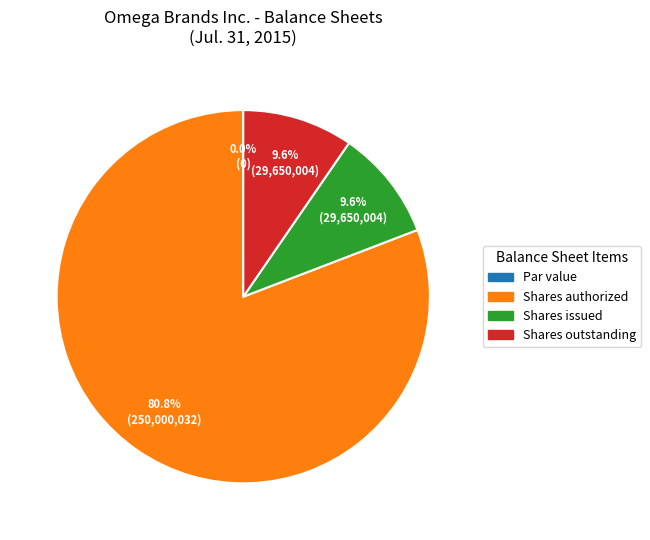

What is the change in value from Common stock, shares authorized to Common stock, shares issued?

-220350000.0